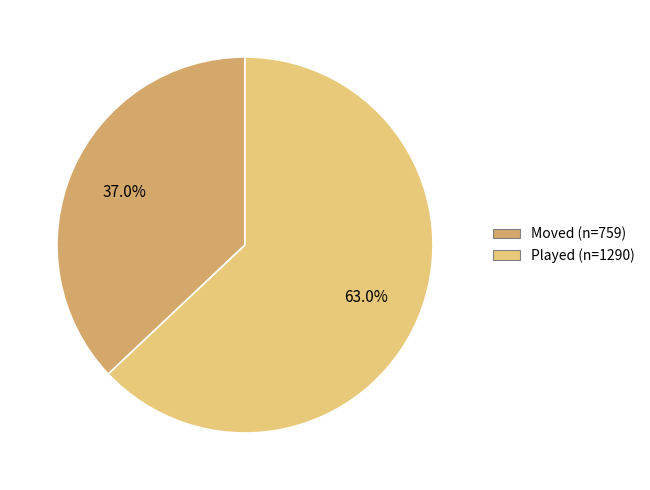

Which has a higher value, Moved or Played?

Played